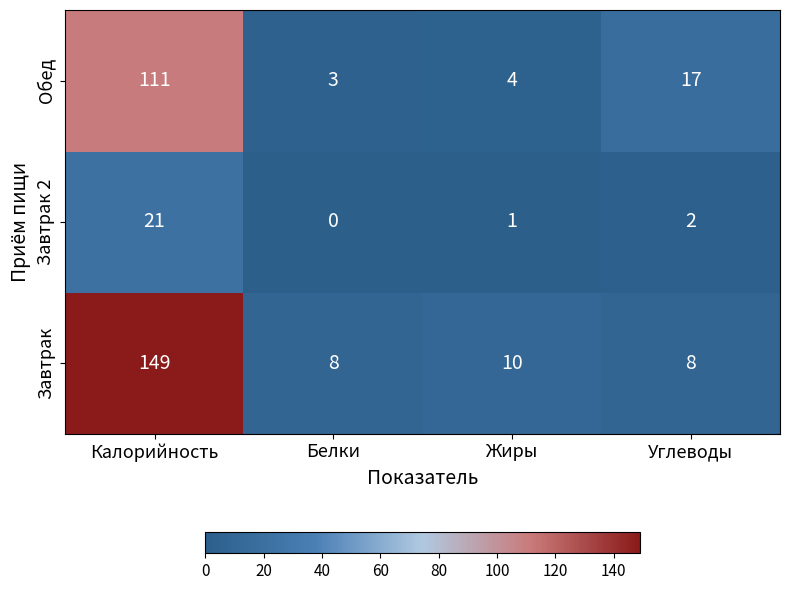

What is the minimum value for Обед?

3